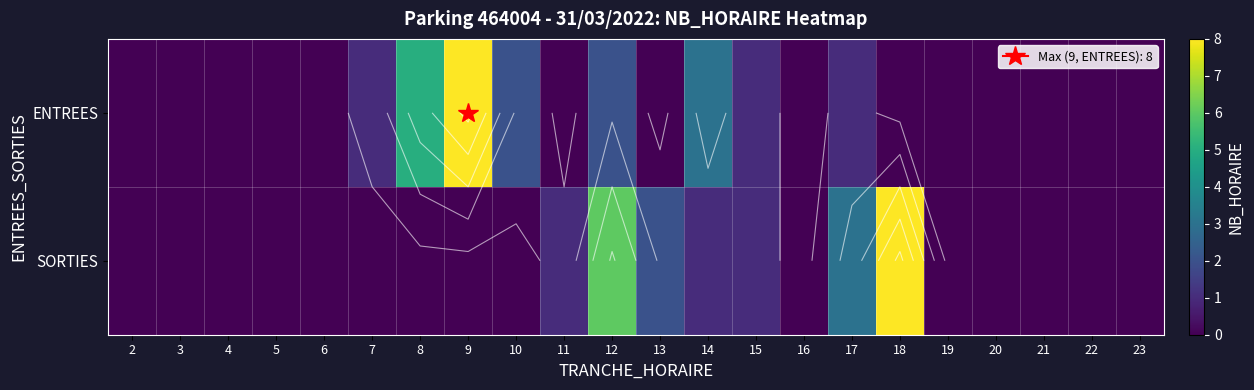

What is the difference between the highest and lowest values at 11?

1